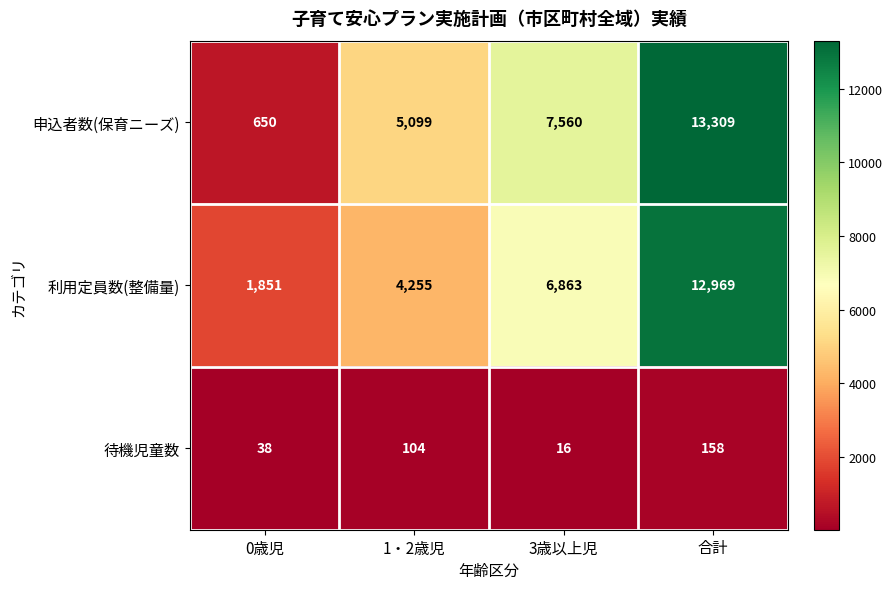

Read the 待機児童数 value at 1・2歳児.

104